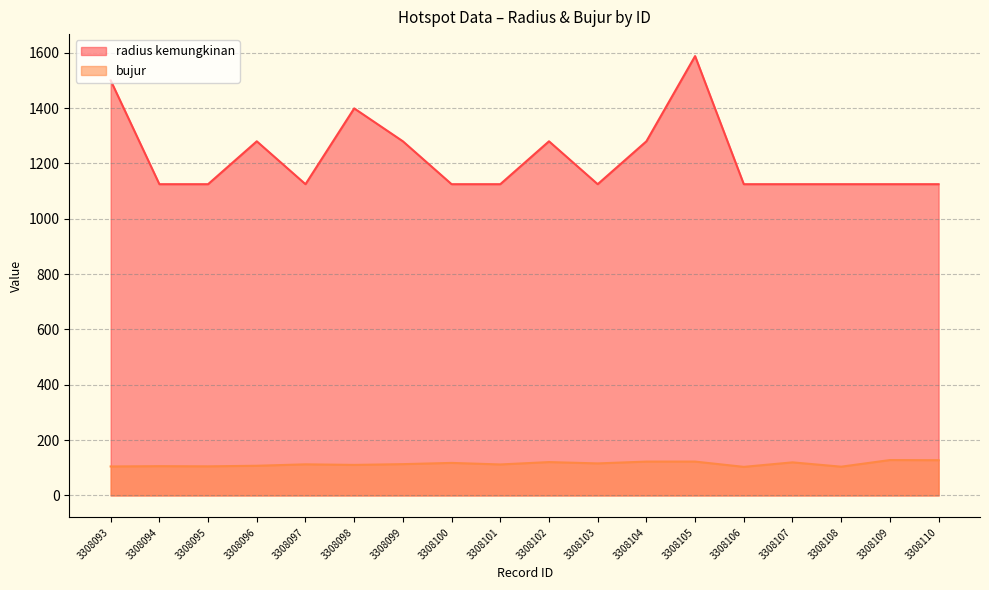

List the series in order of their peak value, lowest first.

bujur, radius kemungkinan